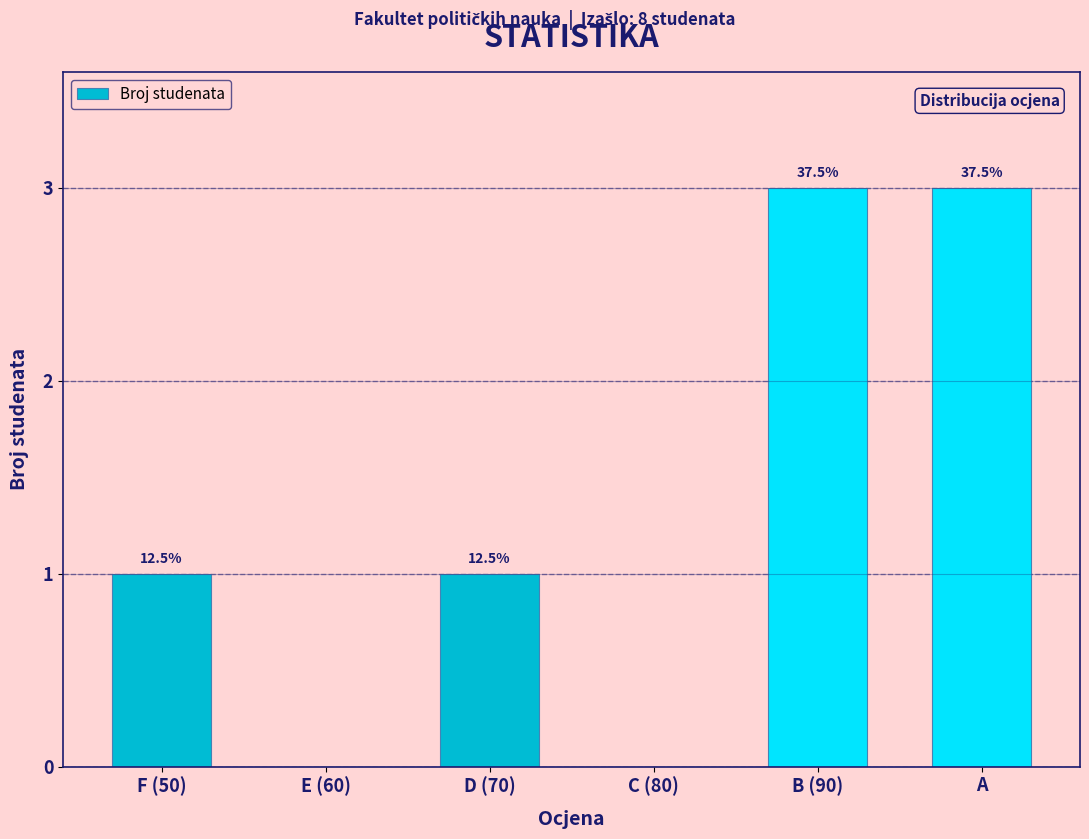

Are the bars horizontal?

No